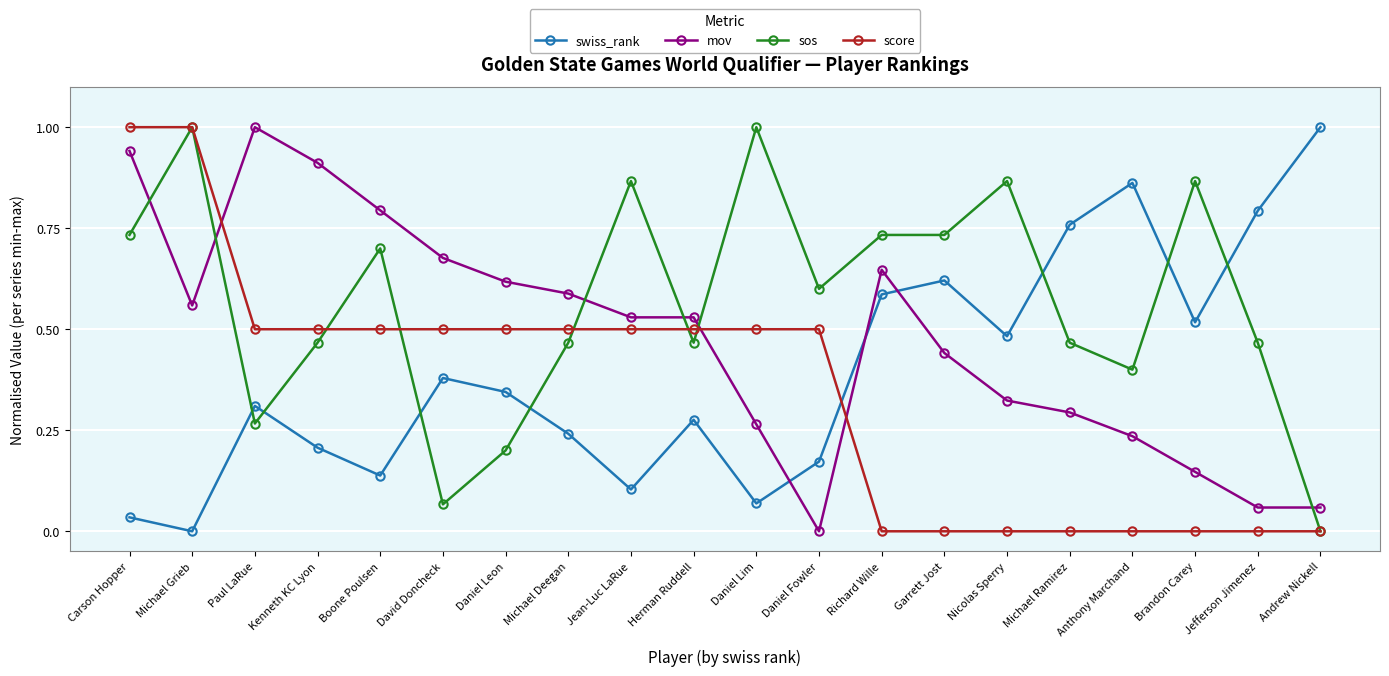

True or false: mov has a value of 0.2 at Brandon Carey.

False